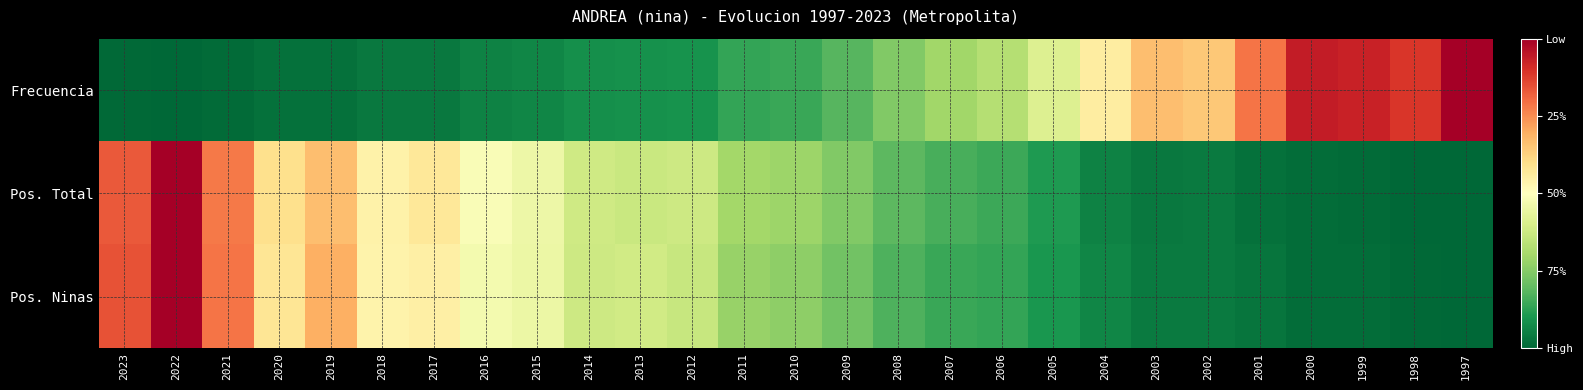

What is the total value across all series at 2022?

2.0